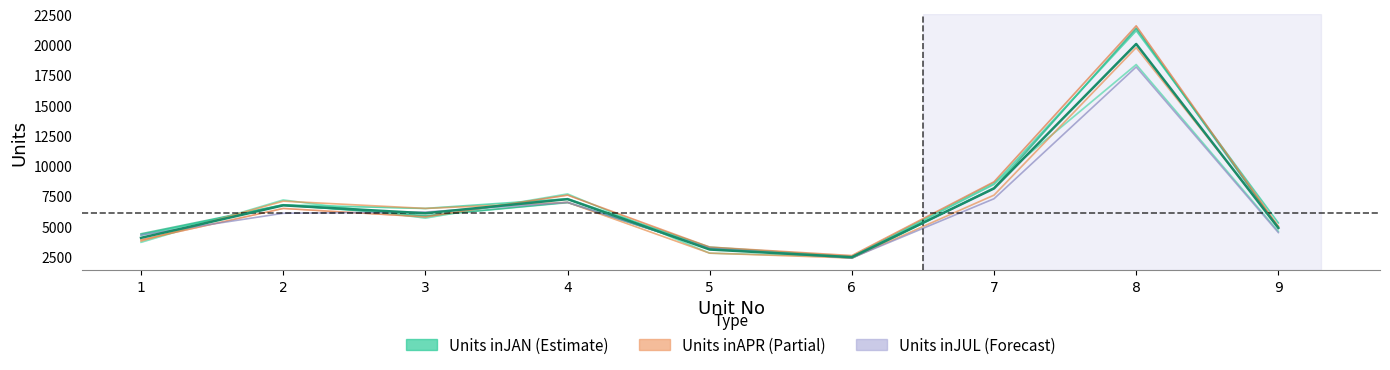

True or false: Units inJUL has a value of 3077 at 2.

False